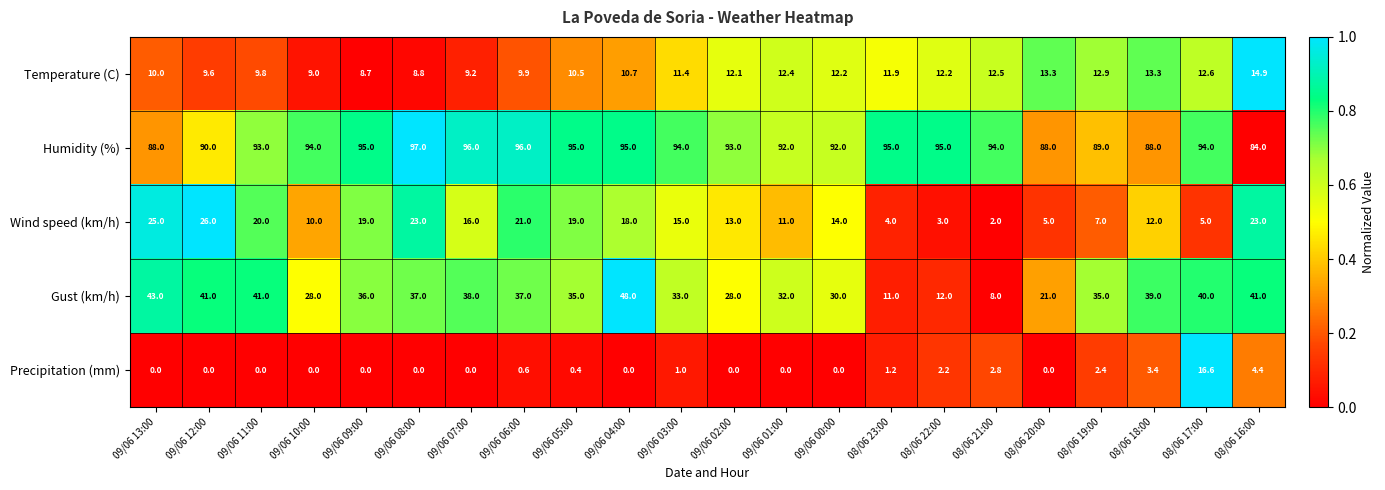

Read the Temperature (C) value at 09/06 01:00.

12.4